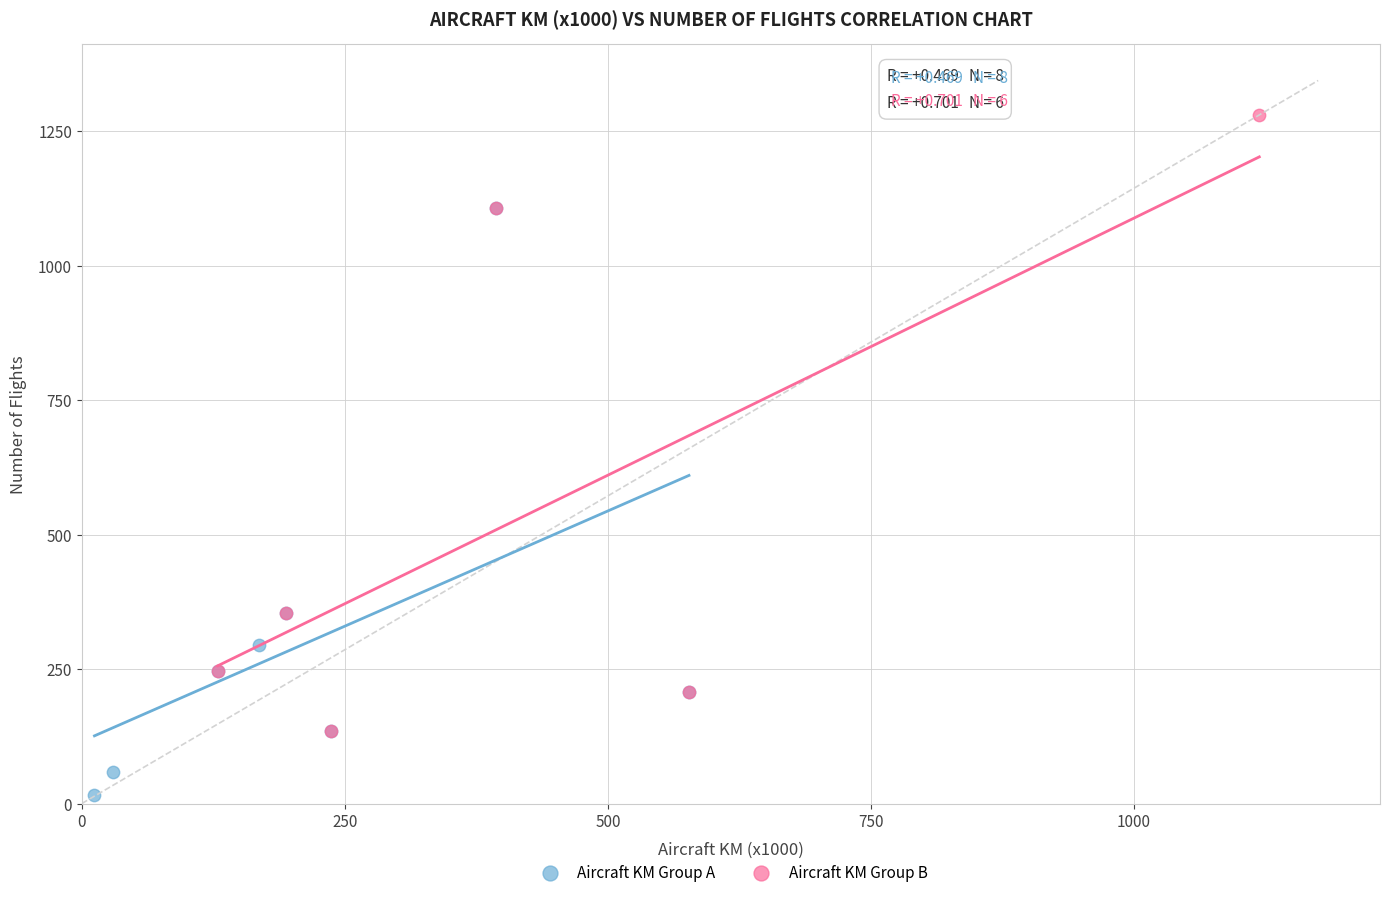

What are all the series names shown in the legend?

Aircraft KM Group A, Aircraft KM Group B